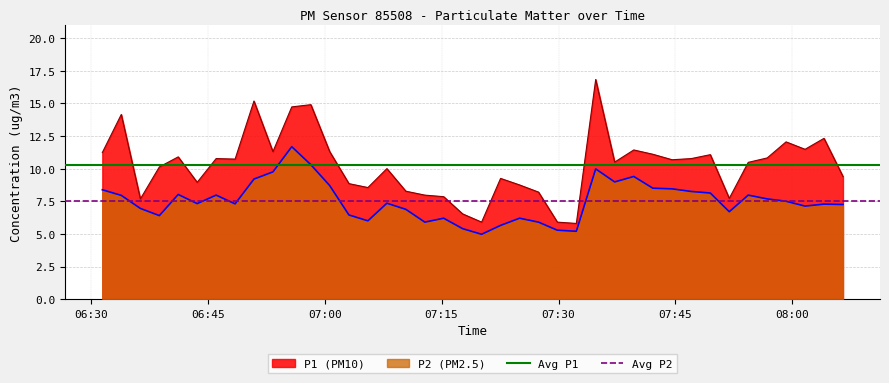

True or false: P2 (PM2.5) and P1 (PM10) intersect in this chart.

False